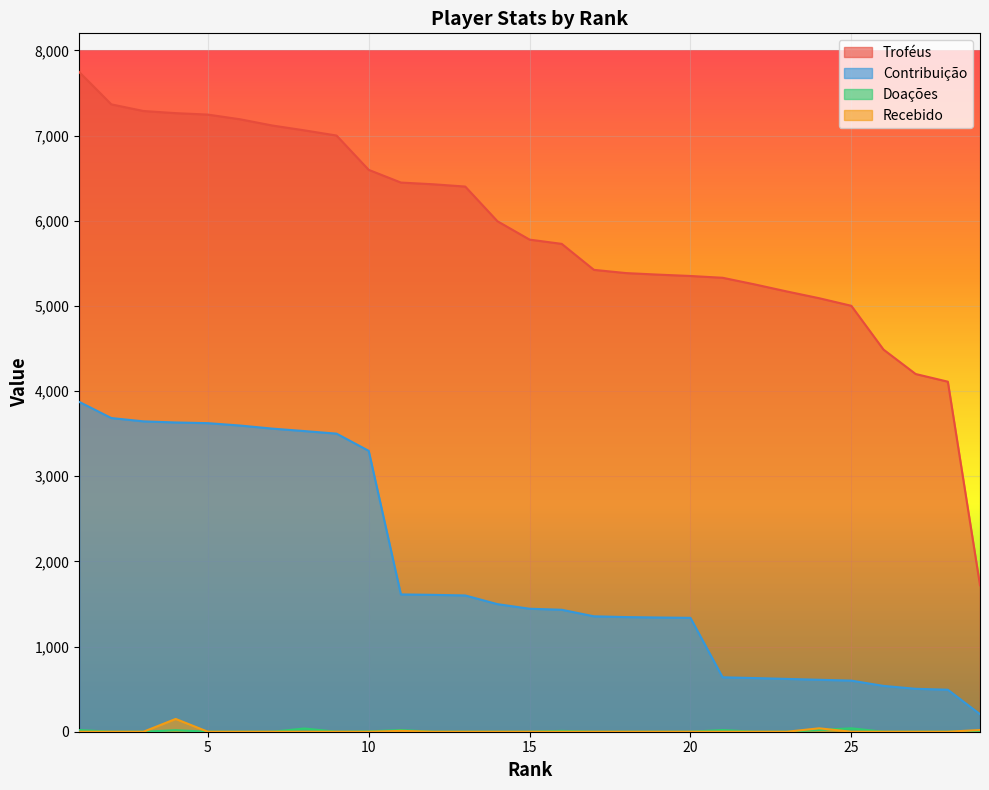

True or false: Doações has more than 0 interior local peaks.

True